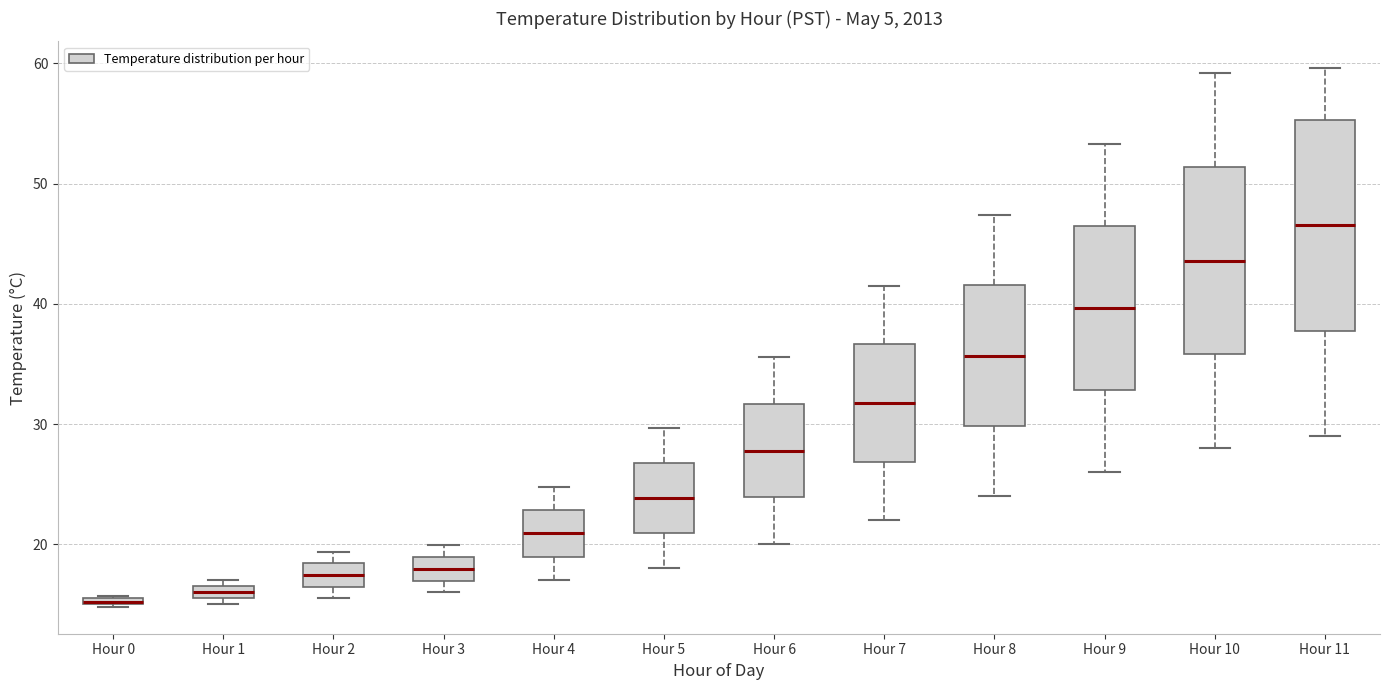

Comparing the boxes themselves (not the whiskers), which one is the tallest?

Hour 11